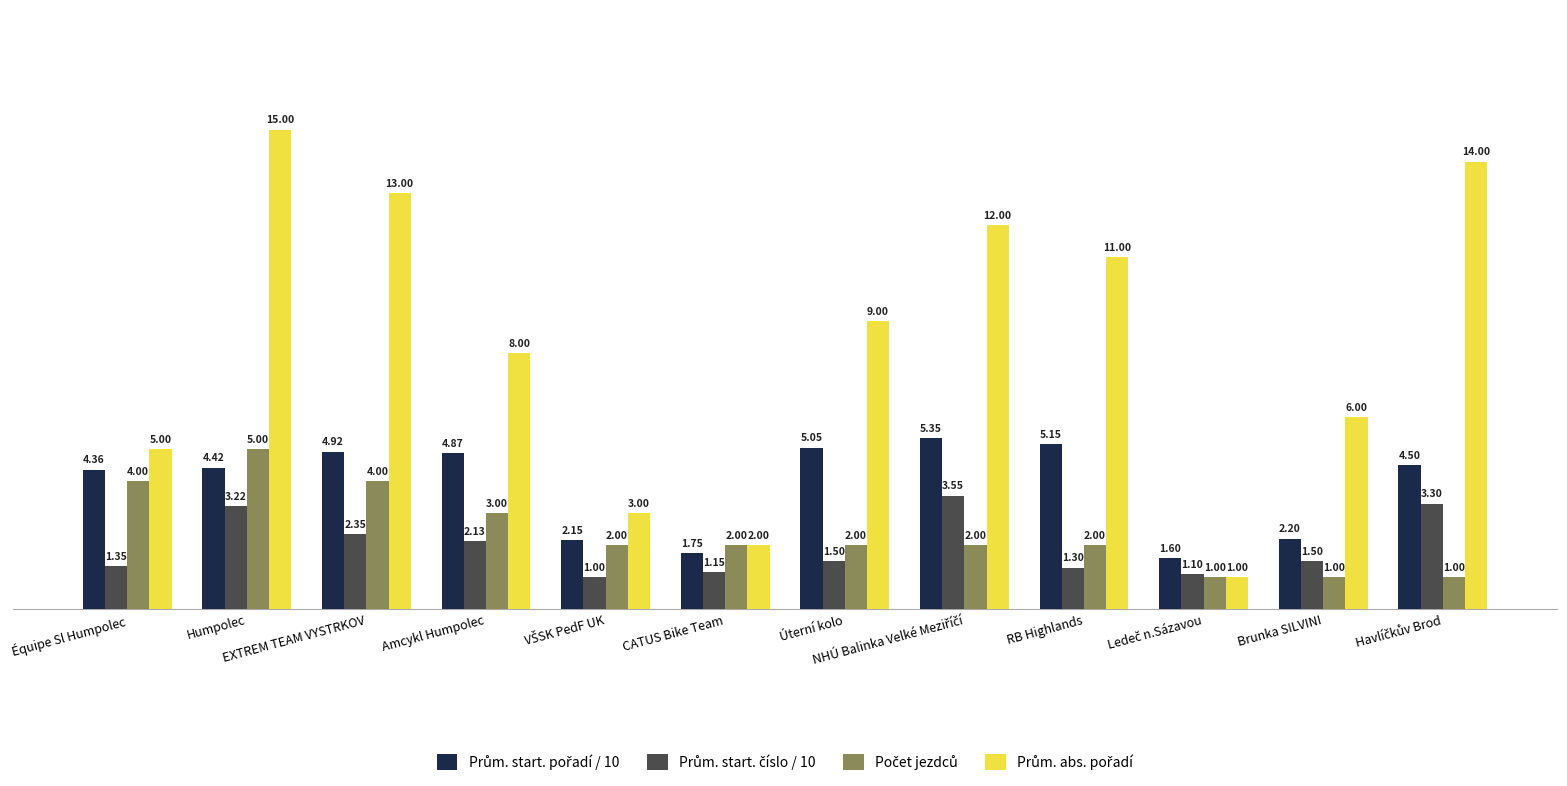

Count the number of categories in the chart.

12